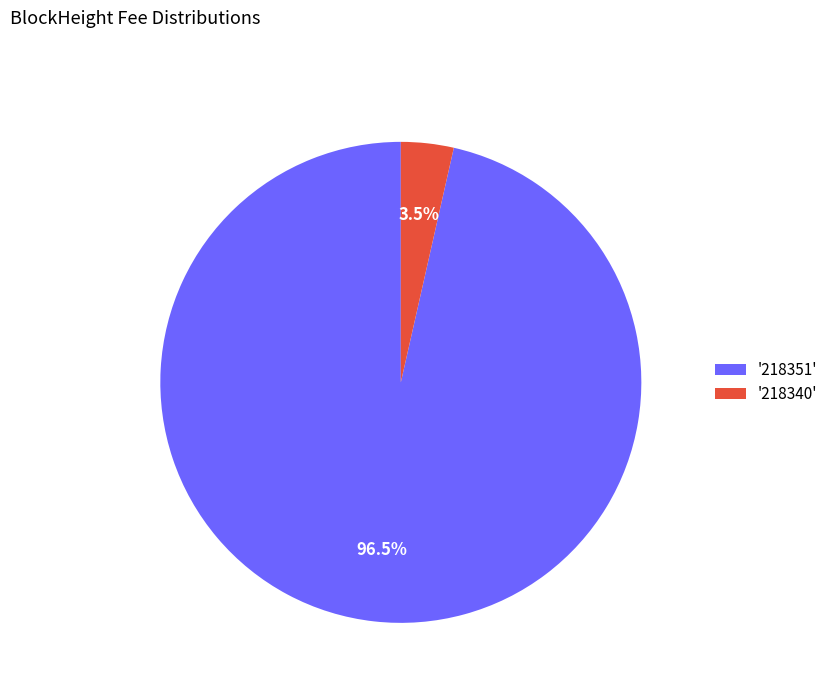

Which category accounts for the majority?

'218351'